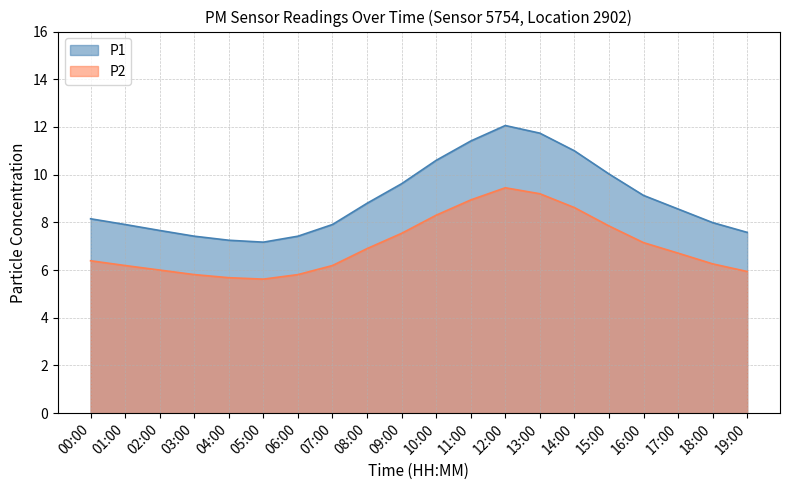

What is the highest value of the P2 series?

9.4